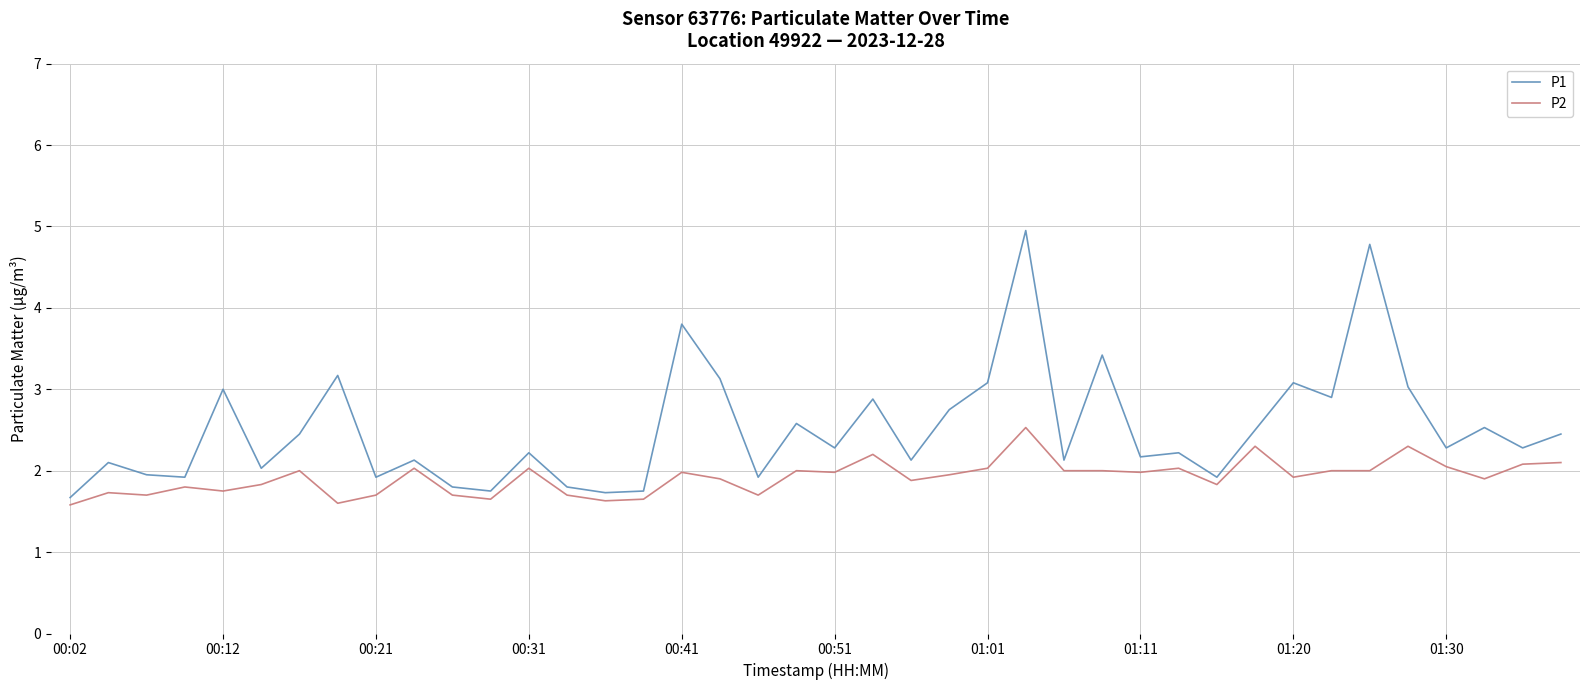

What is the greatest value displayed?

5.0